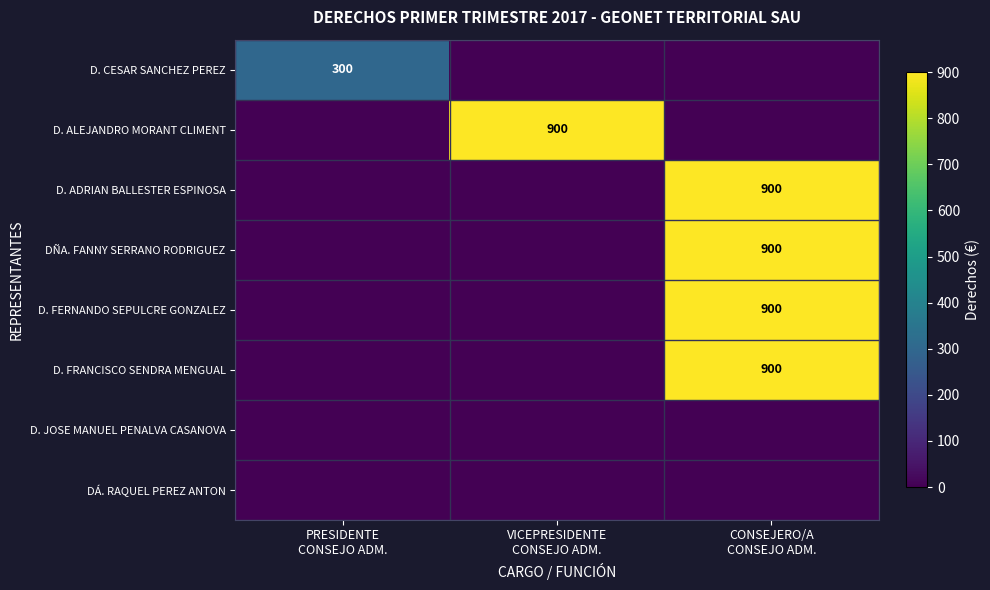

How many values in the D. CESAR SANCHEZ PEREZ series exceed 0?

1